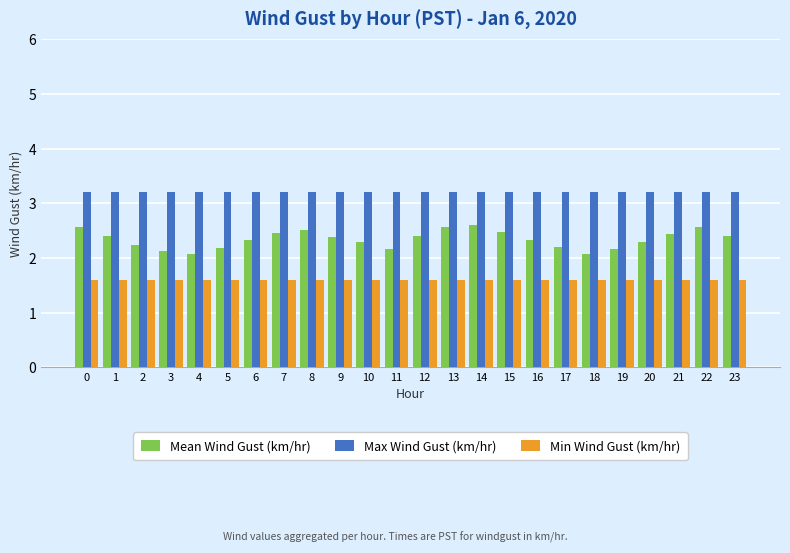

What is the spread (max minus min) of values at 15?

1.6